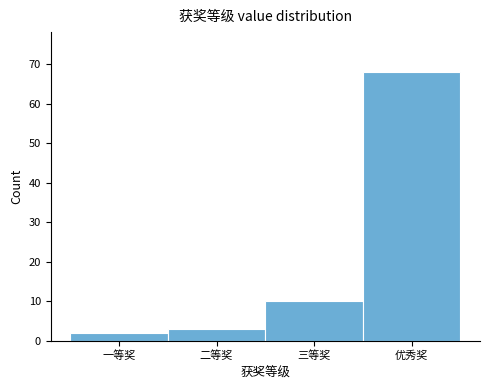

Reading right to left, what are all the values shown in this chart?

优秀奖=68	三等奖=10	二等奖=3	一等奖=2